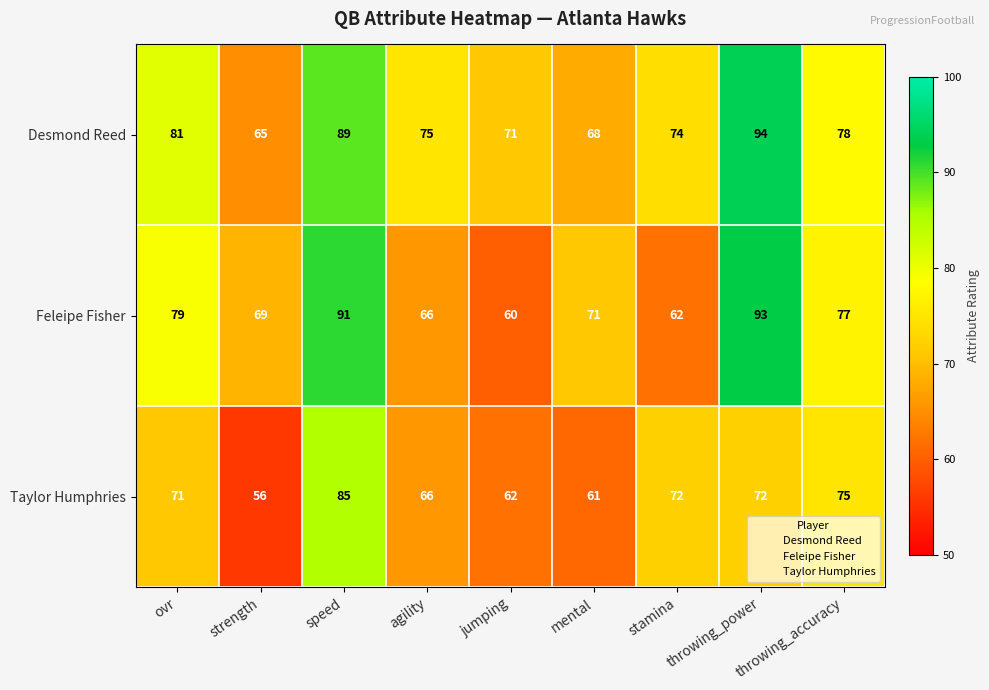

At which category does the chart reach its peak across all series?

throwing_power